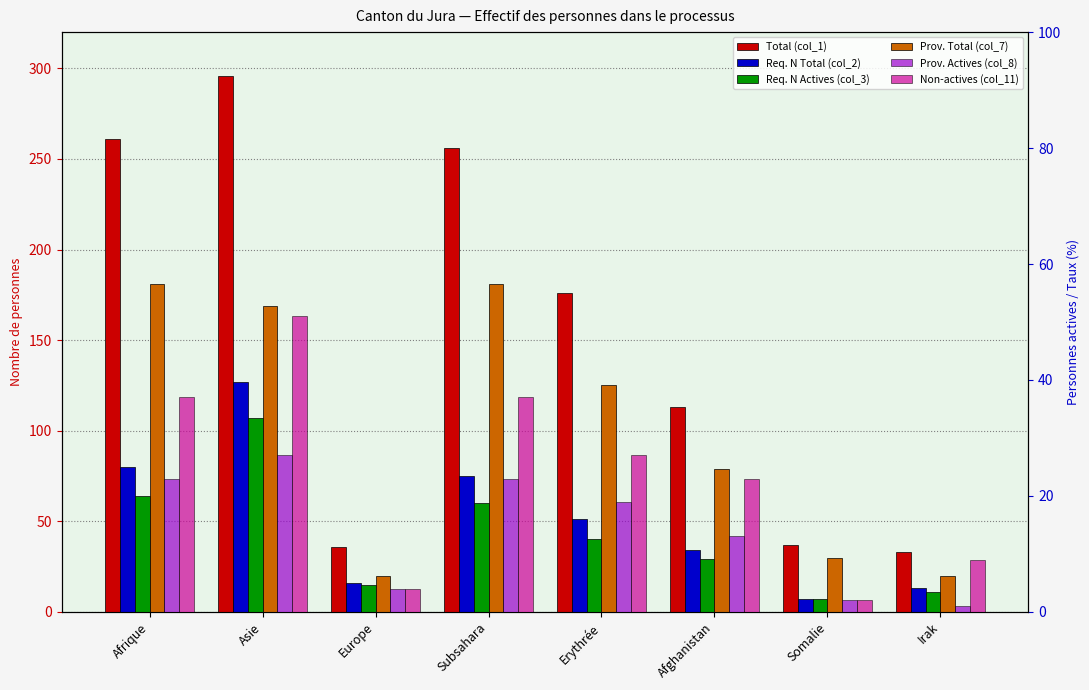

Reading left to right, what are all the values shown in this chart?

Total (col_1): Afrique=261	Asie=296	Europe=36	Subsahara=256	Erythrée=176	Afghanistan=113	Somalie=37	Irak=33
Req. N Total (col_2): Afrique=80	Asie=127	Europe=16	Subsahara=75	Erythrée=51	Afghanistan=34	Somalie=7	Irak=13
Req. N Actives (col_3): Afrique=64	Asie=107	Europe=15	Subsahara=60	Erythrée=40	Afghanistan=29	Somalie=7	Irak=11
Prov. Total (col_7): Afrique=181	Asie=169	Europe=20	Subsahara=181	Erythrée=125	Afghanistan=79	Somalie=30	Irak=20
Prov. Actives (col_8): Afrique=23	Asie=27	Europe=4	Subsahara=23	Erythrée=19	Afghanistan=13	Somalie=2	Irak=1
Non-actives (col_11): Afrique=37	Asie=51	Europe=4	Subsahara=37	Erythrée=27	Afghanistan=23	Somalie=2	Irak=9